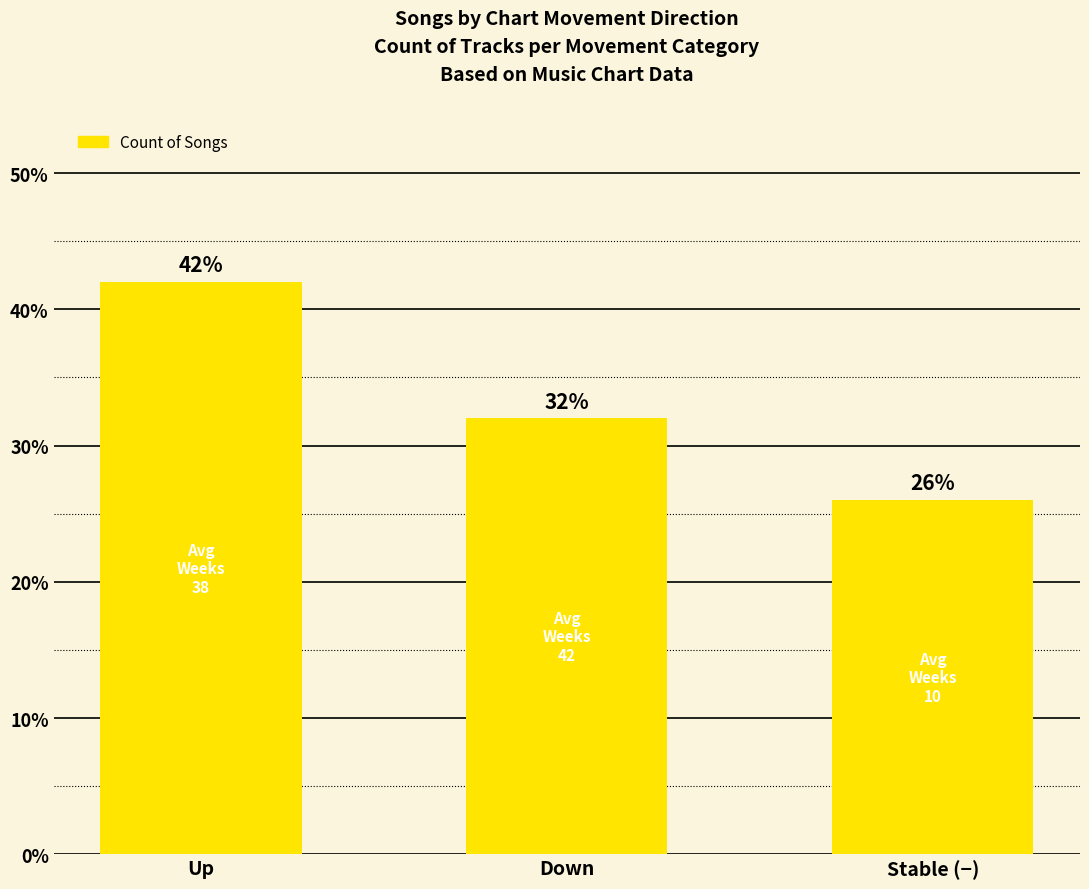

Count the values in the range 26 to 42.

3